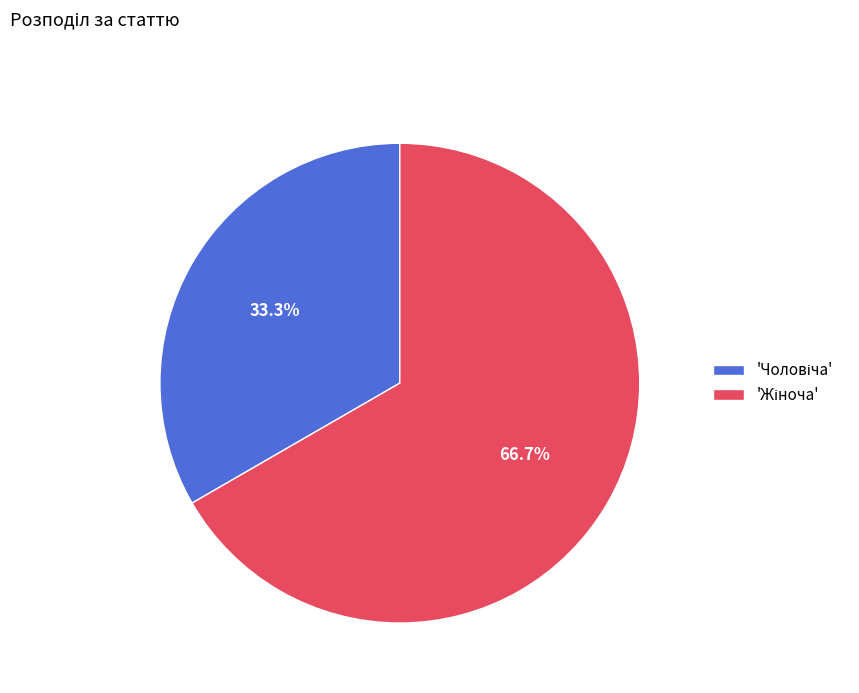

Is there any slice that represents more than half of the pie?

Yes